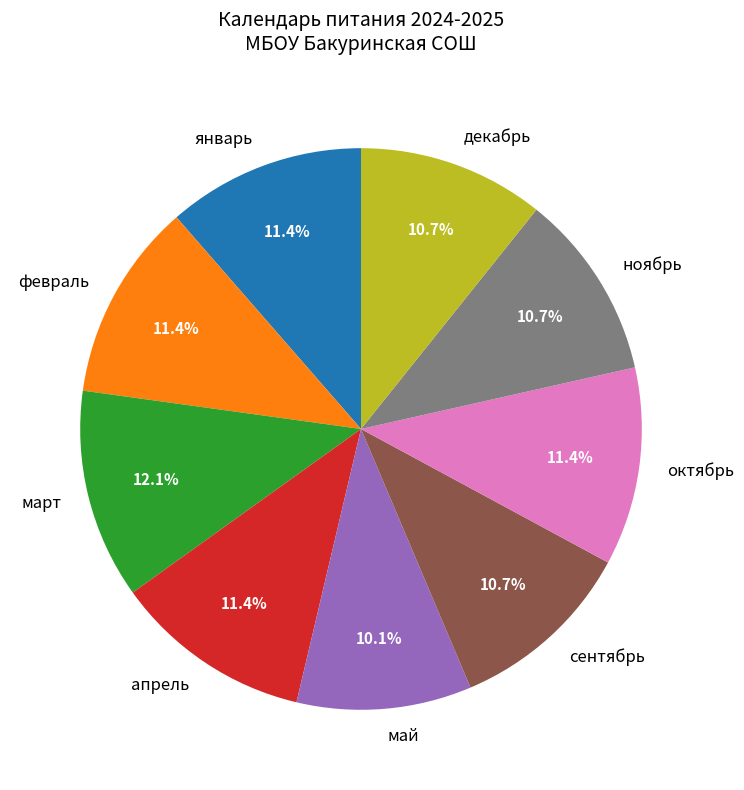

How many slices are in this pie chart?

9